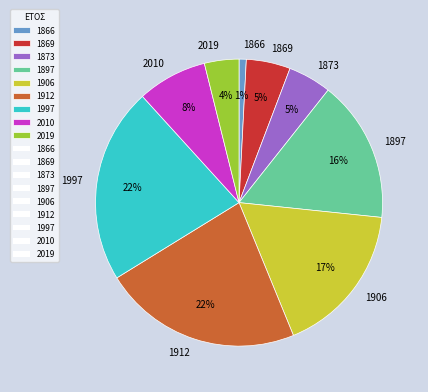

Combined, do 1912 and 2019 account for over 50%?

No